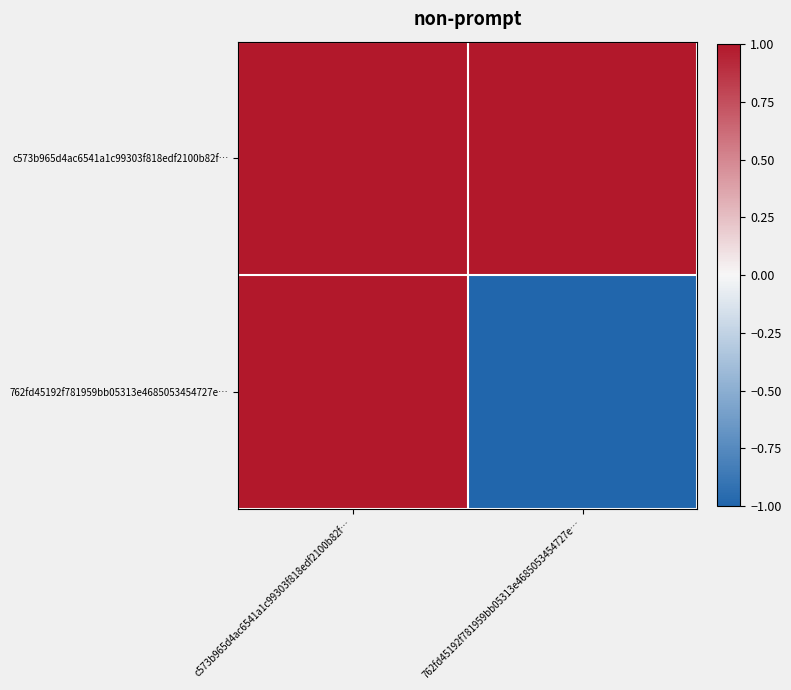

What is the smallest value displayed?

-1